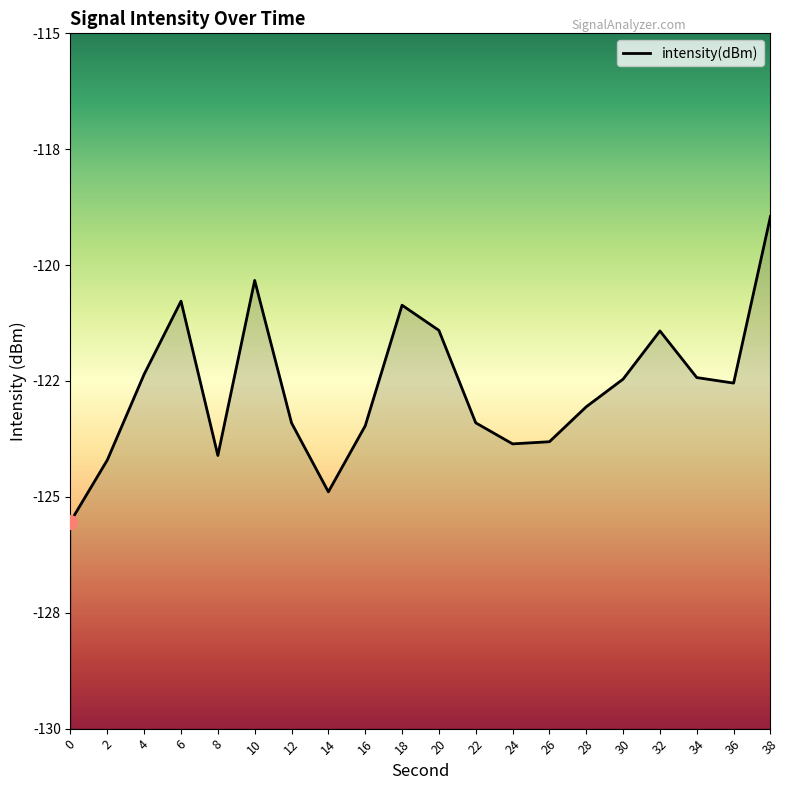

Is it true that the value at 18 is -211.6?

False